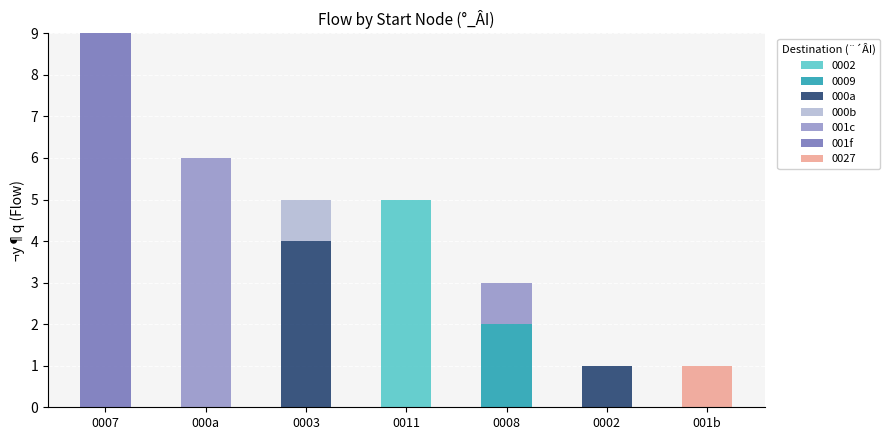

What is the total value across all series at 0007?

9